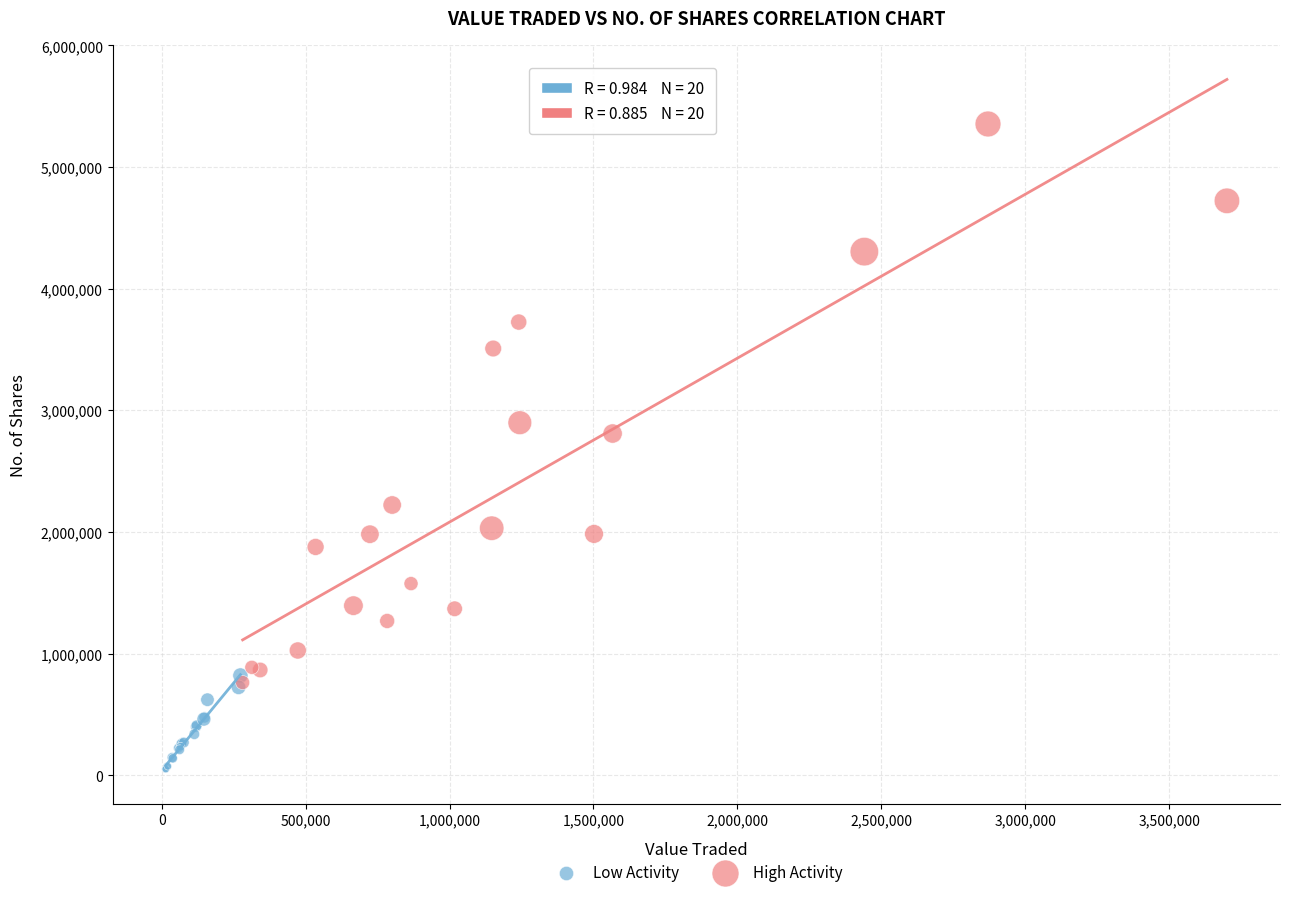

What are all the series names shown in the legend?

Low Activity, High Activity